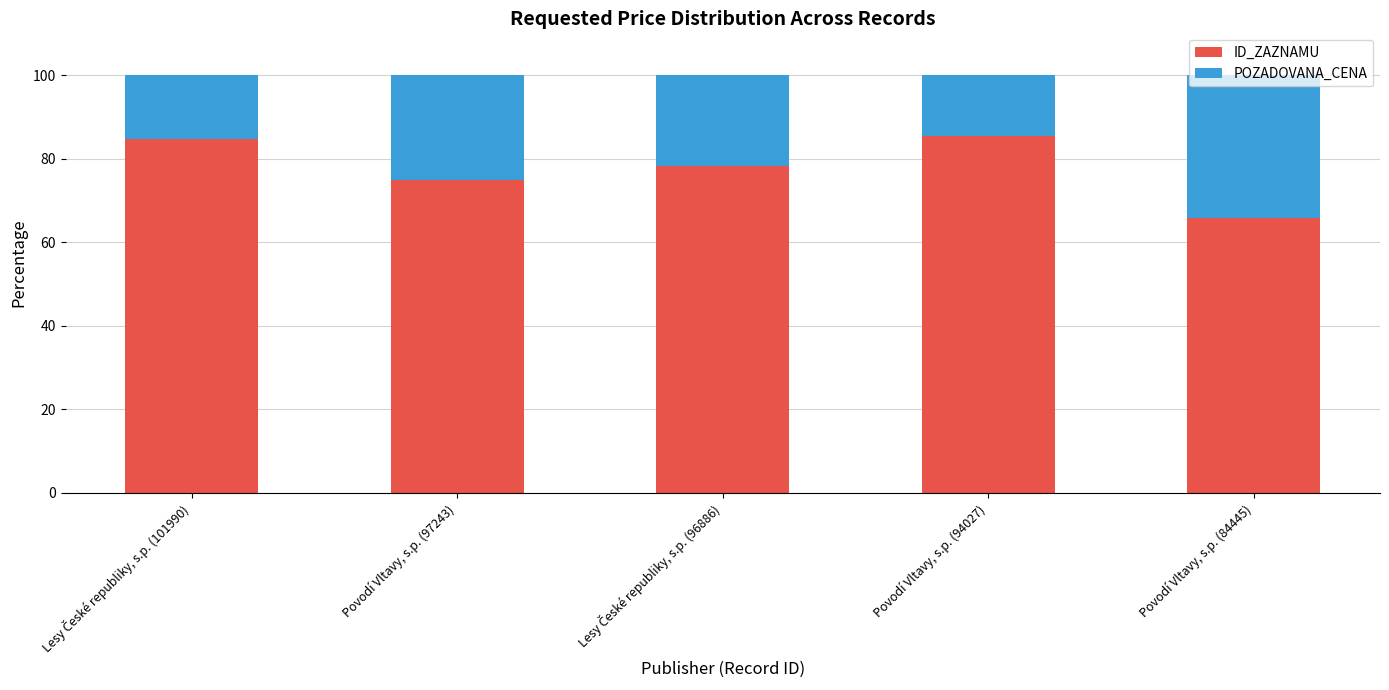

What is the average value of the ID_ZAZNAMU series?

77.8